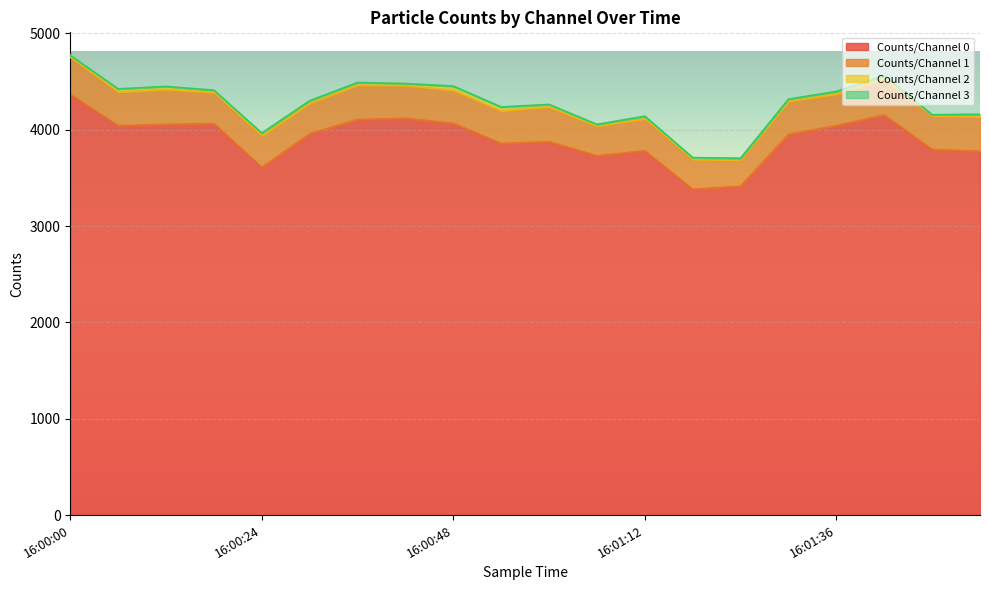

What is the highest value of the Counts/Channel 2 series?

41